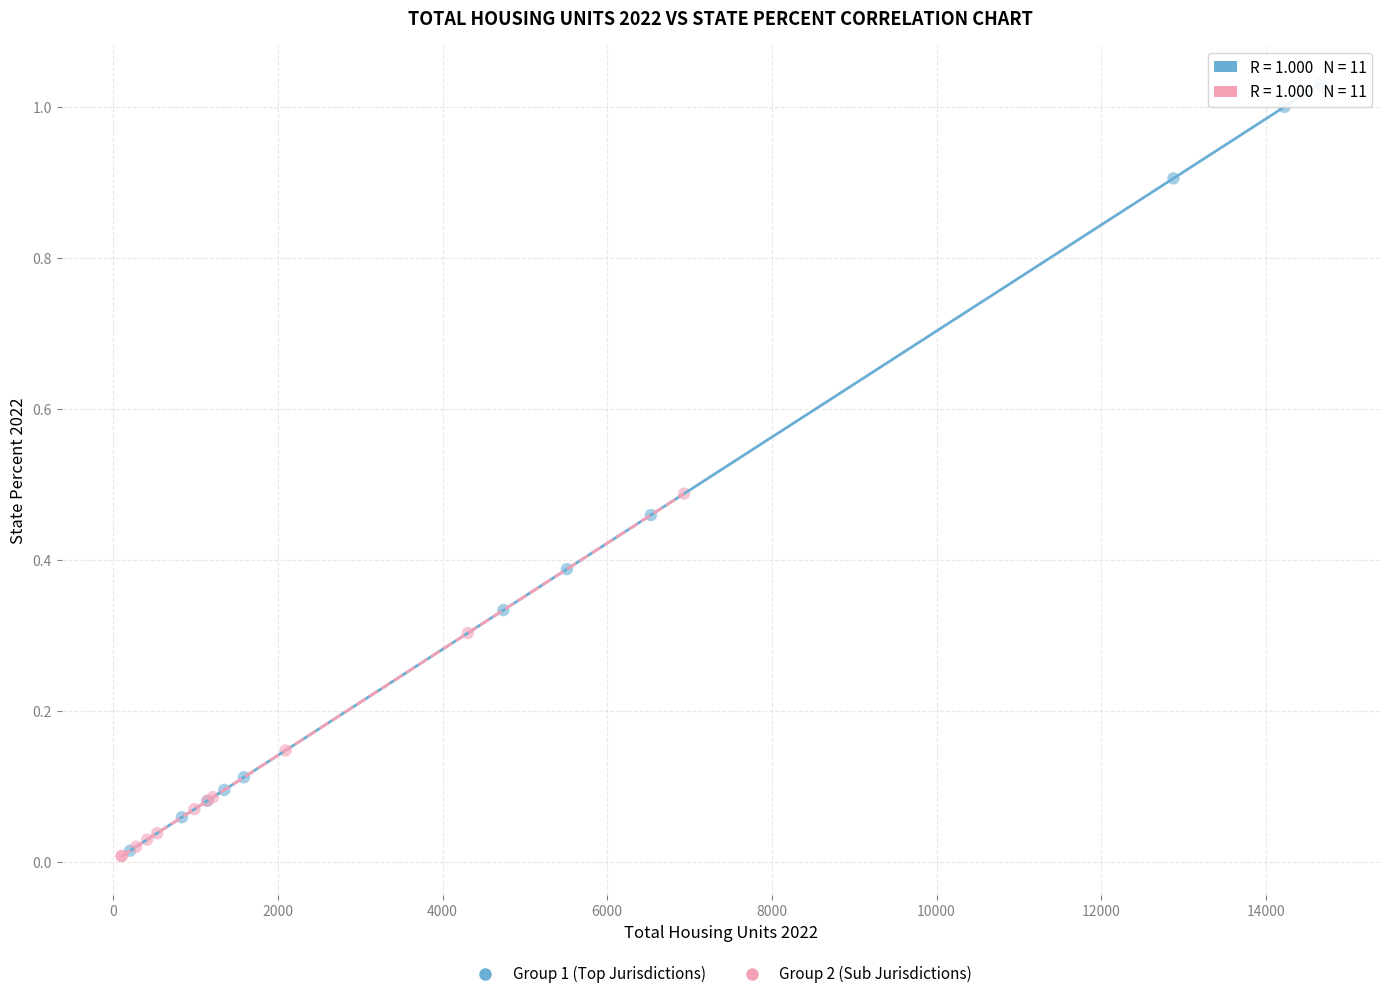

What are all the series names shown in the legend?

Group 1 (Top Jurisdictions), Group 2 (Sub Jurisdictions)